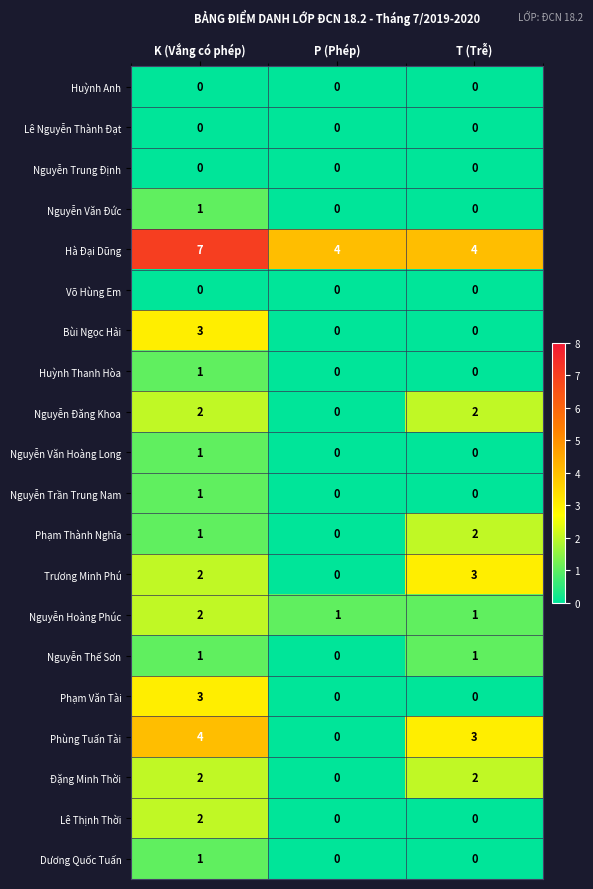

Which series has the largest total across all categories?

Hà Đại Dũng